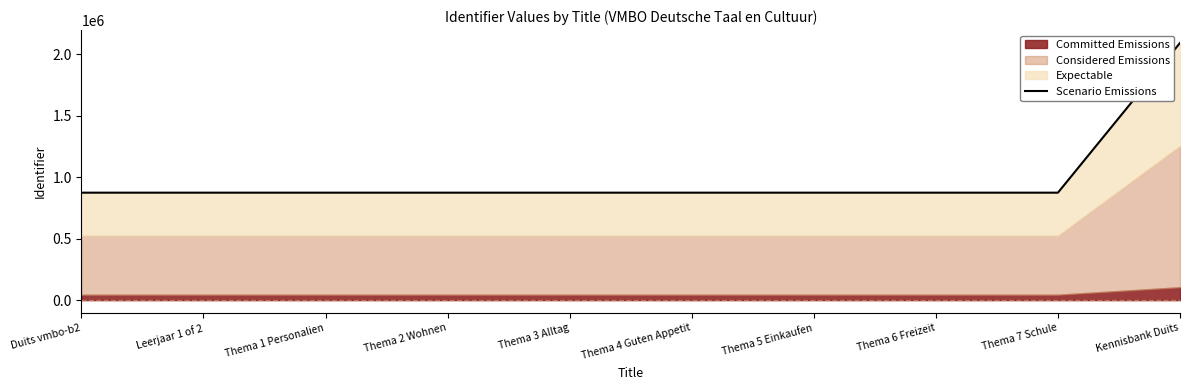

What is the difference between the maximum and minimum values?

1218034